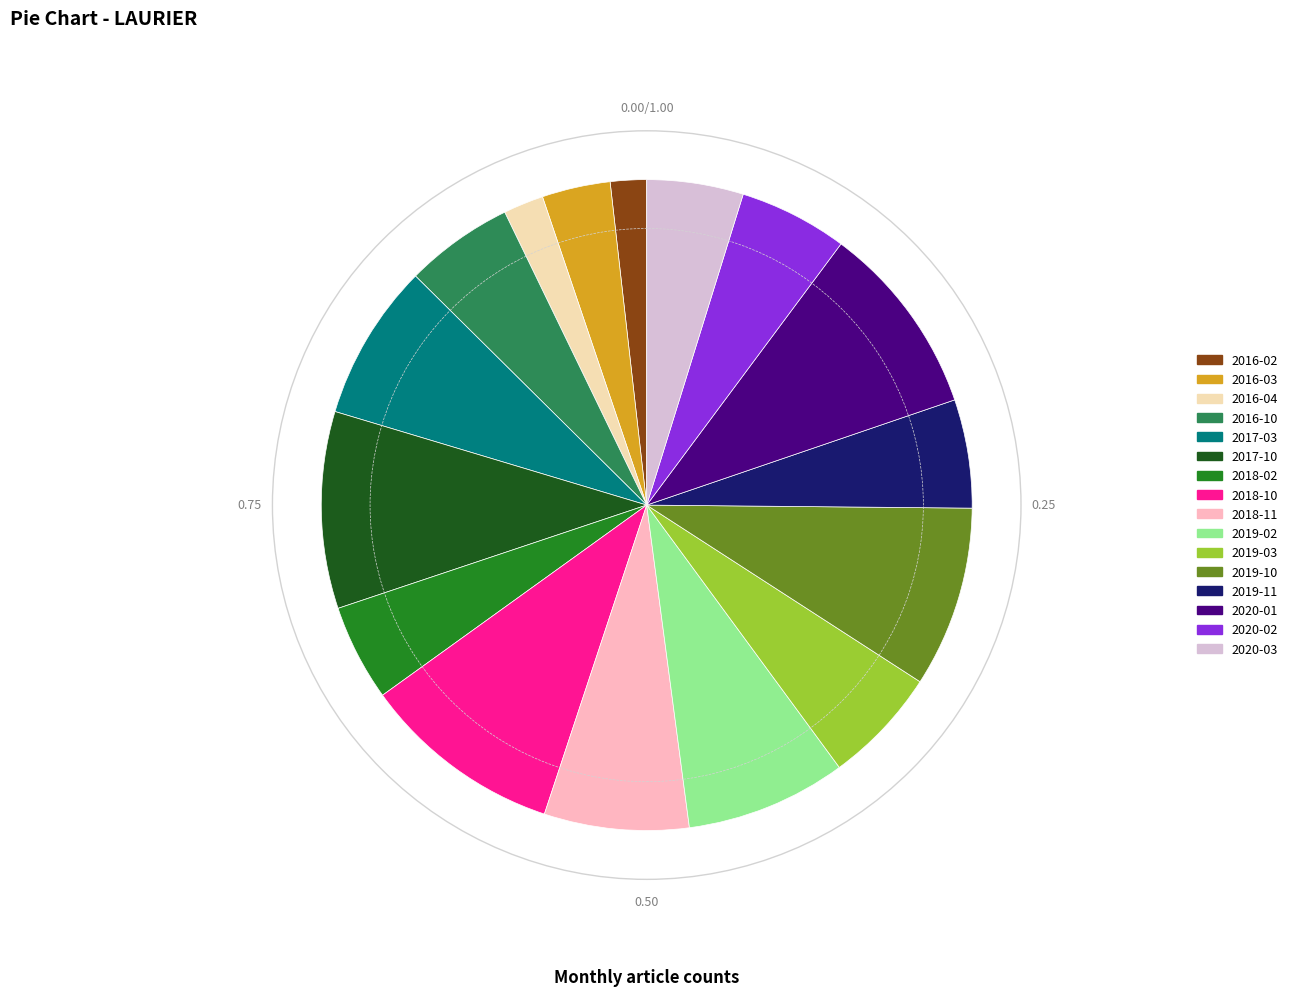

What is the ratio of the value at 2016-10 to the value at 2016-02?

3.0